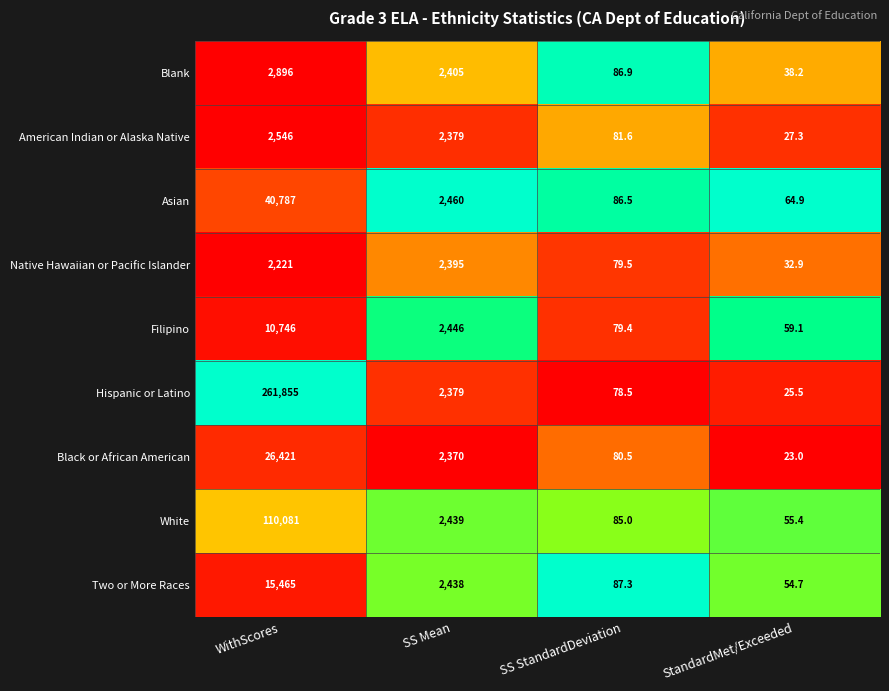

Which series has the largest total across all categories?

Hispanic or Latino